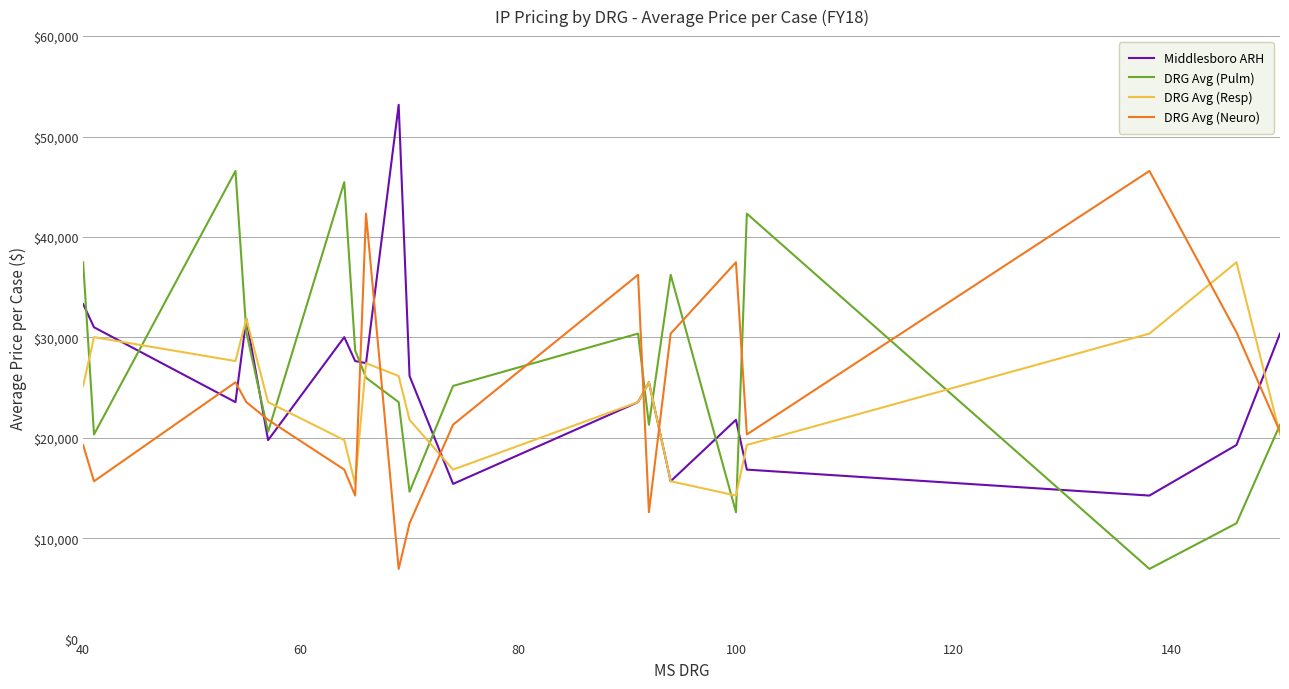

True or false: Middlesboro ARH and DRG Avg (Neuro) cross at least once.

True